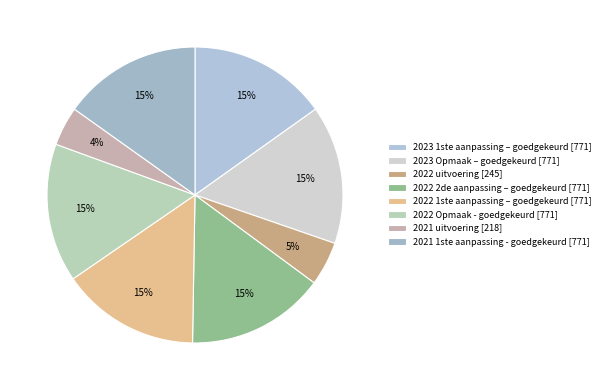

Is there a majority slice in this chart?

No